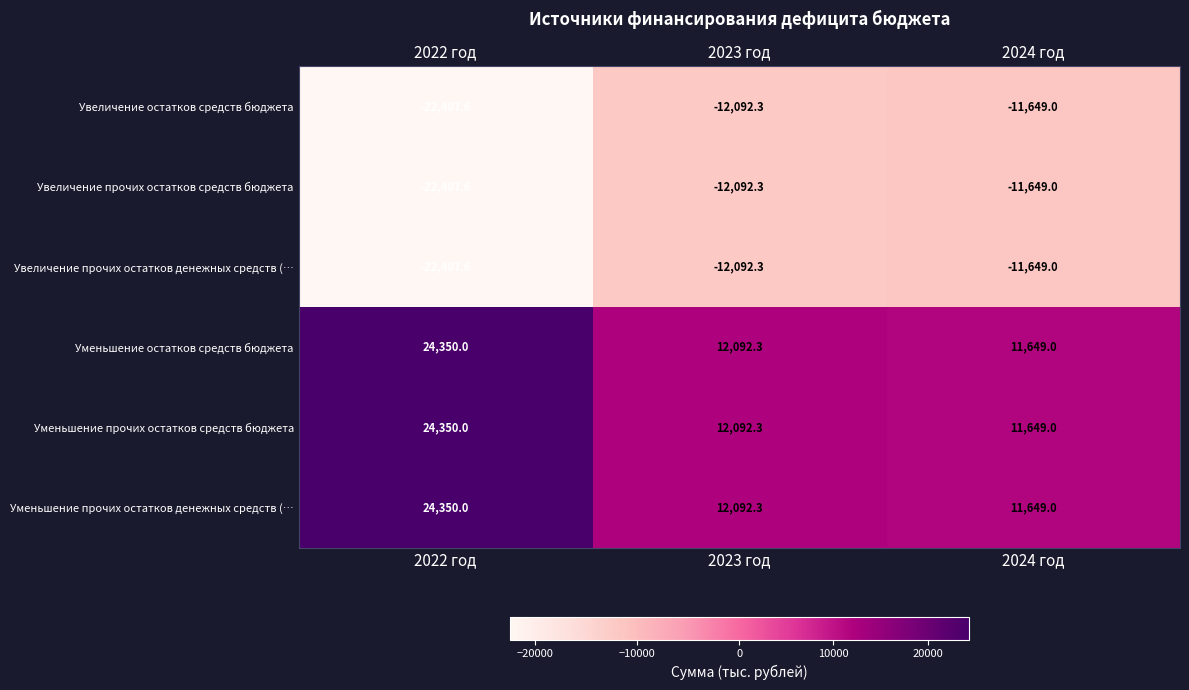

The Увеличение прочих остатков денежных средств (… series shows -22407.6 at 2022 год. True or false?

True